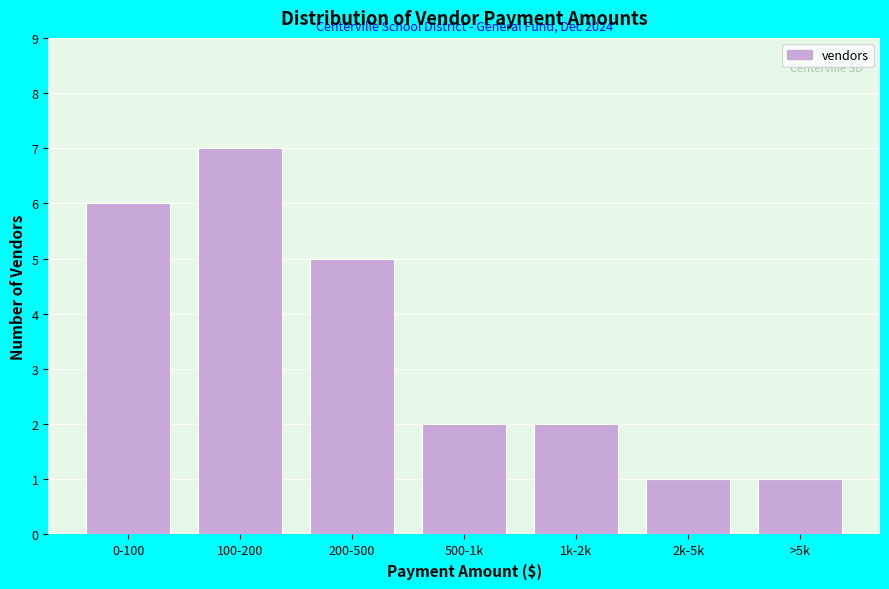

Reading right to left, what are all the values shown in this chart?

1	1	2	2	5	7	6